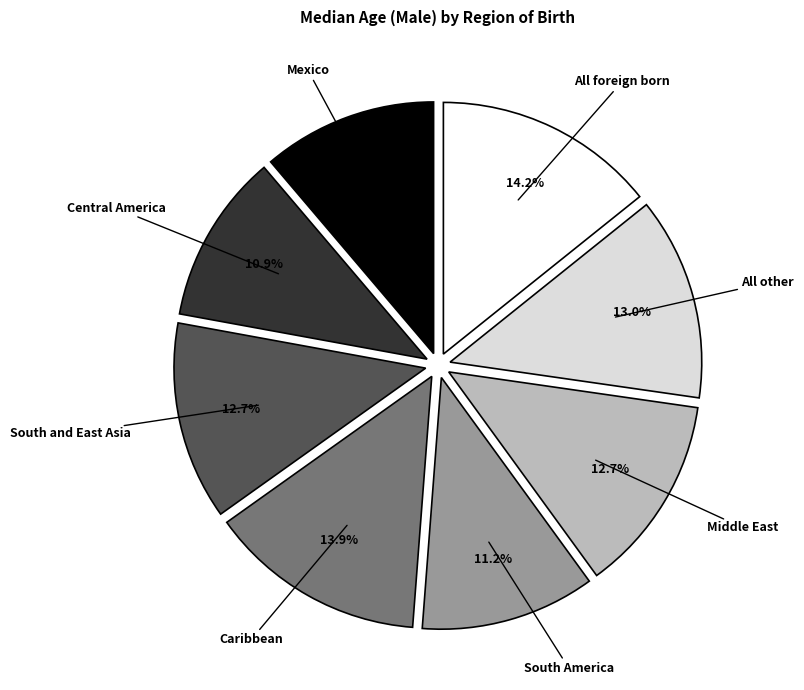

True or false: All other accounts for 13% of the total.

True